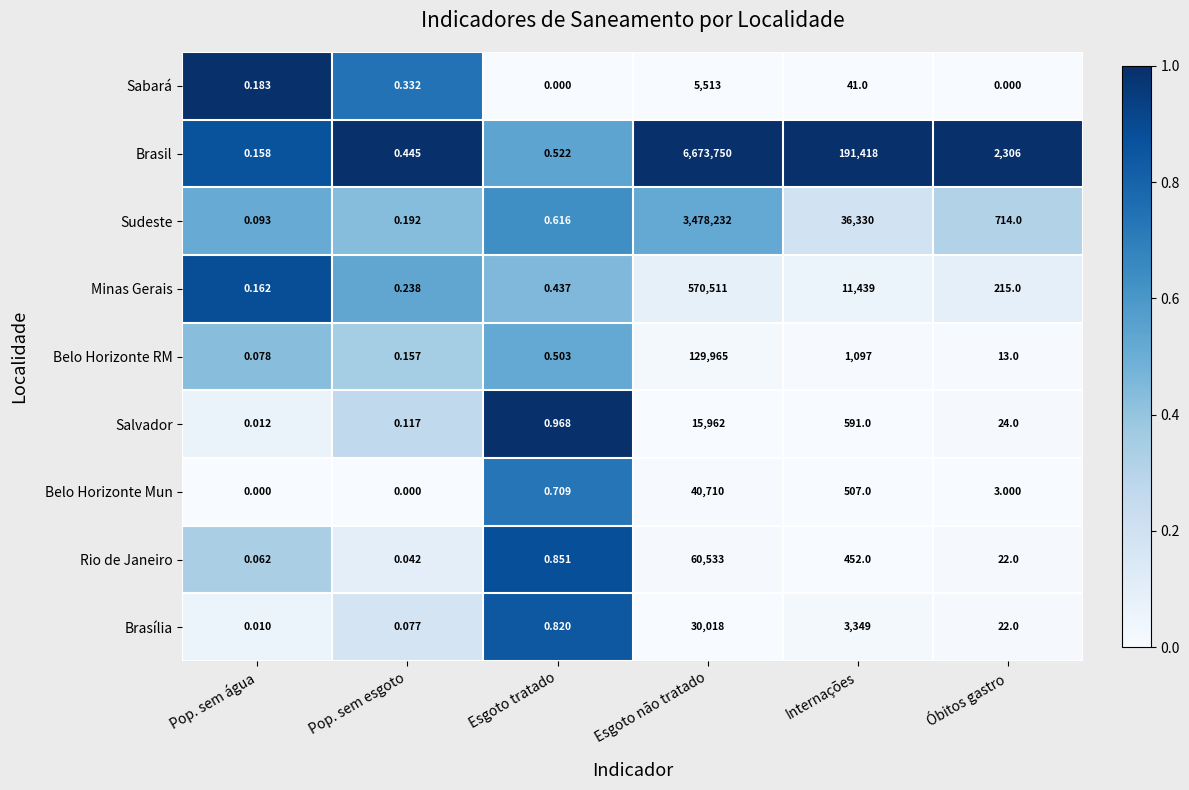

Where is Sudeste nearest to the value 1739116?

Internações